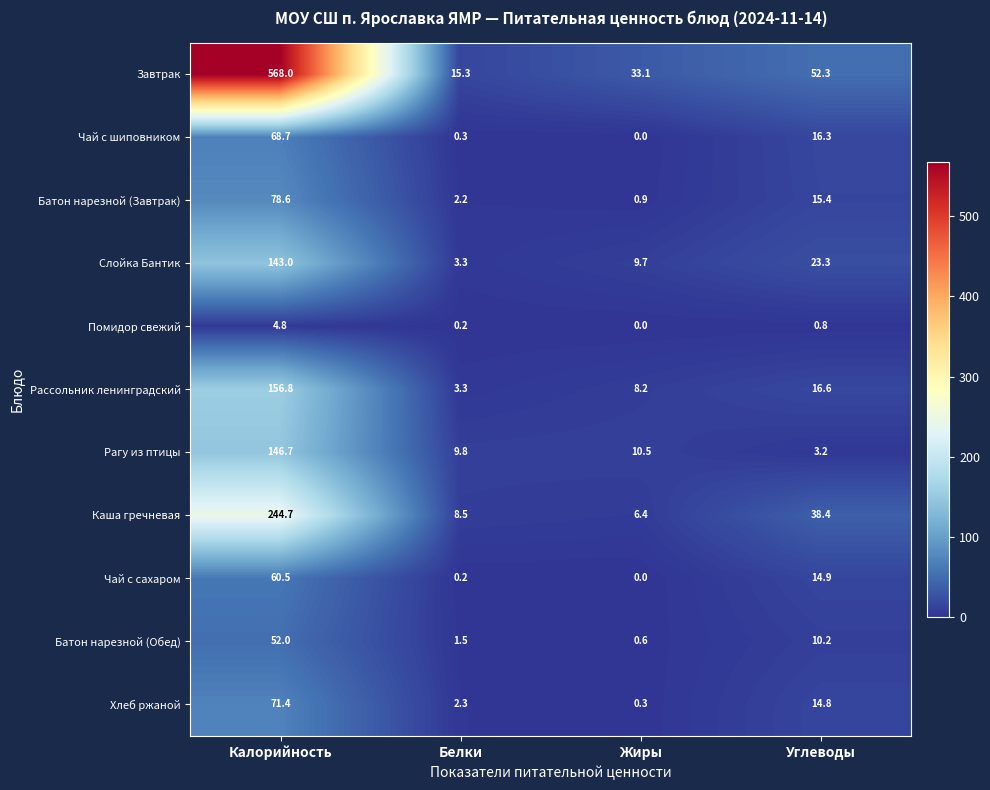

Which series changed the most between Калорийность and Жиры?

Завтрак